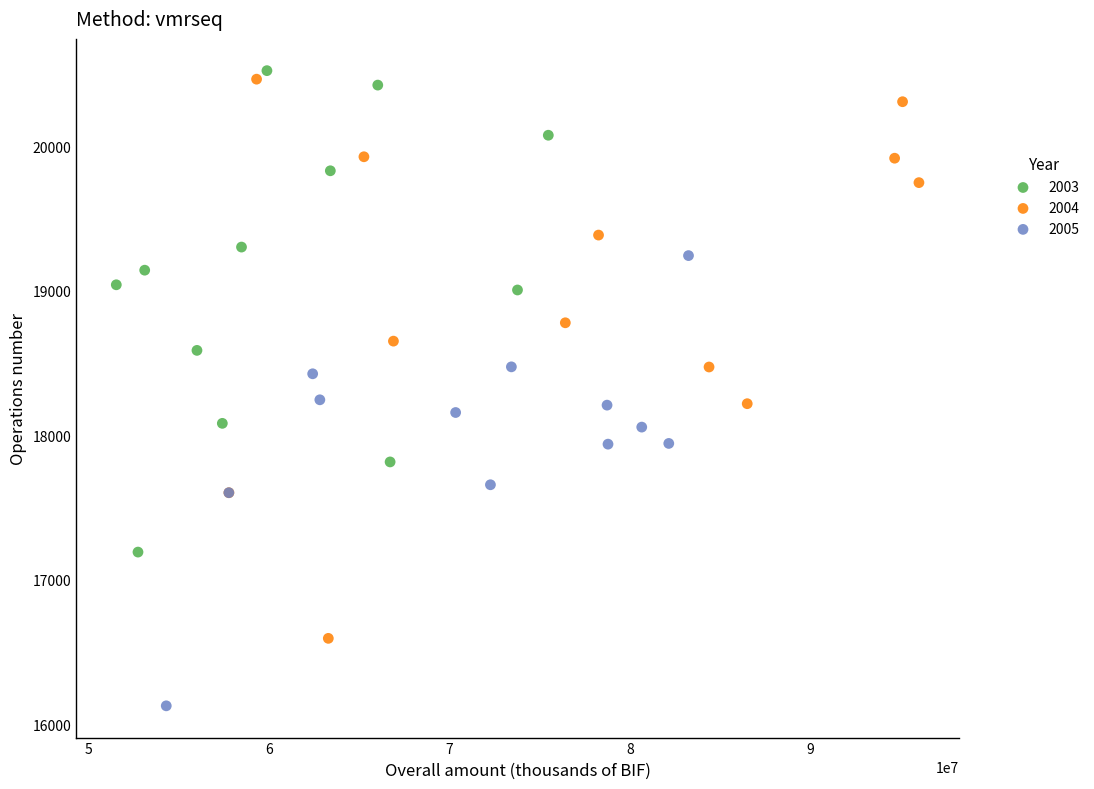

Which series has the widest spread of Y values?

2004